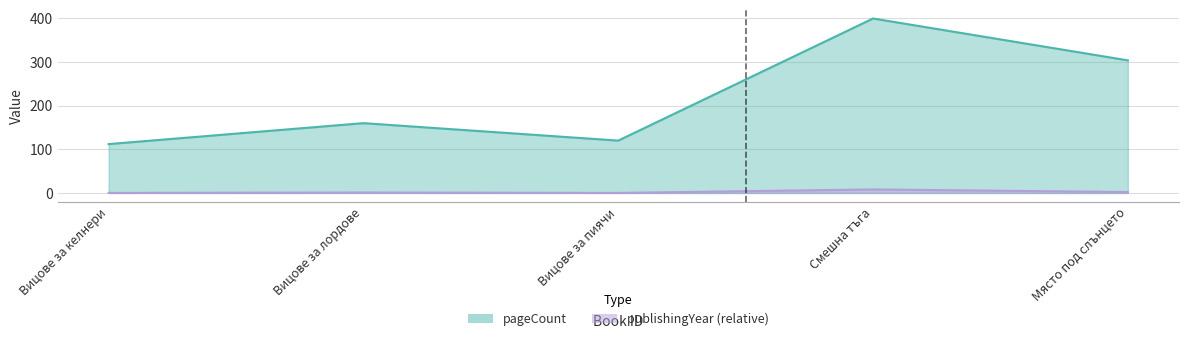

True or false: publishingYear has more than 0 points higher than both neighbors.

True